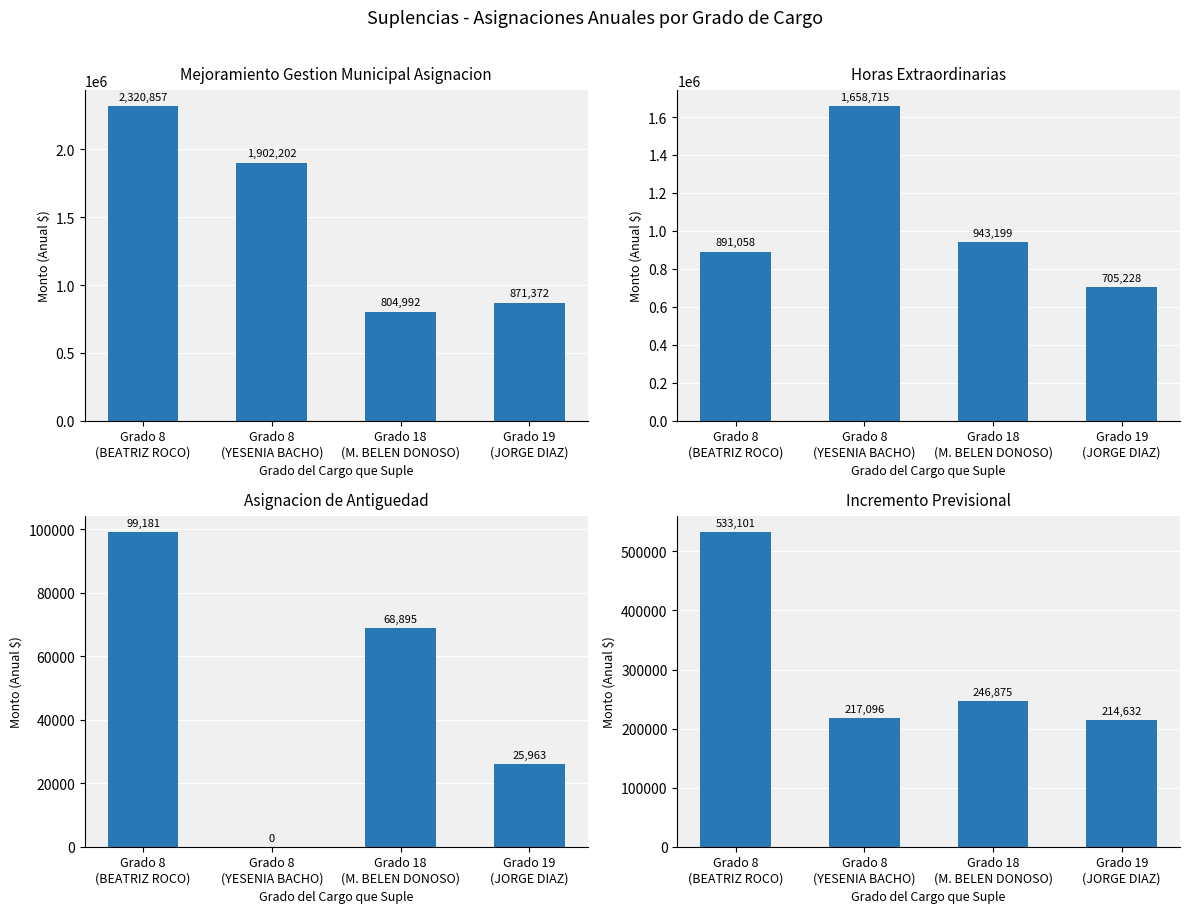

The value of Mejoramiento Gestion Municipal Asignacion at Grado 8
(BEATRIZ ROCO) is 3277275. True or false?

False